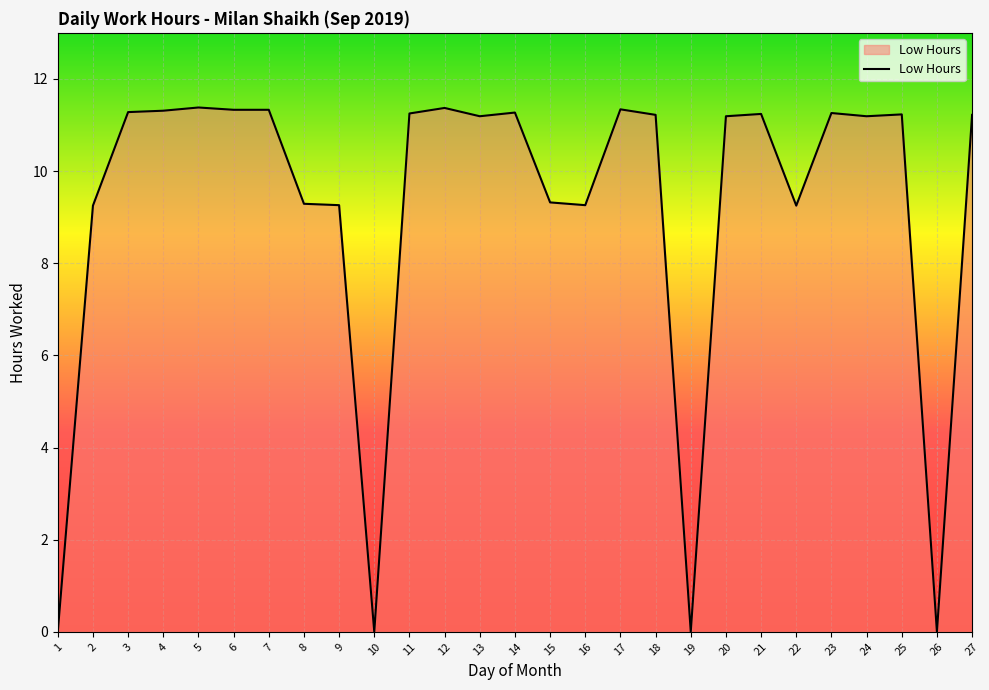

Between 18 and 2, which is larger?

18